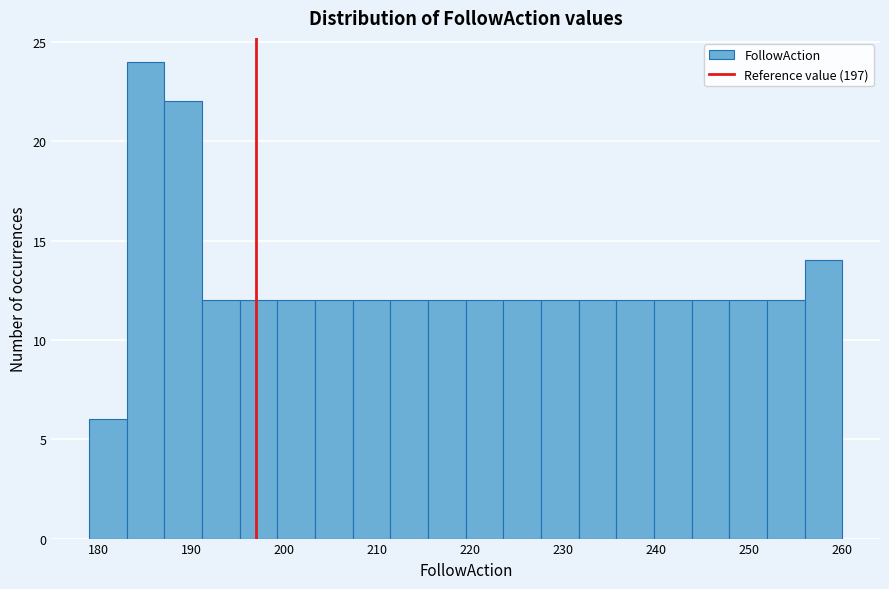

How tall is the bar that spans 183 to 187 on the x-axis? Neither the bar edges nor the heights are printed on the chart, so give them approximately, as read against the axes.

24